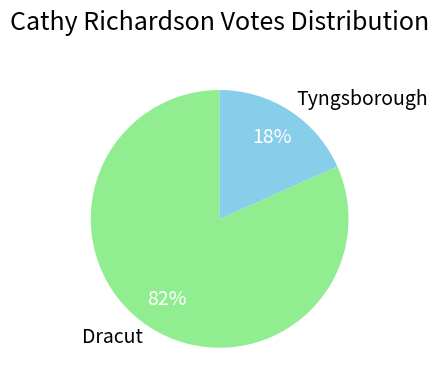

How many segments does this pie chart have?

2